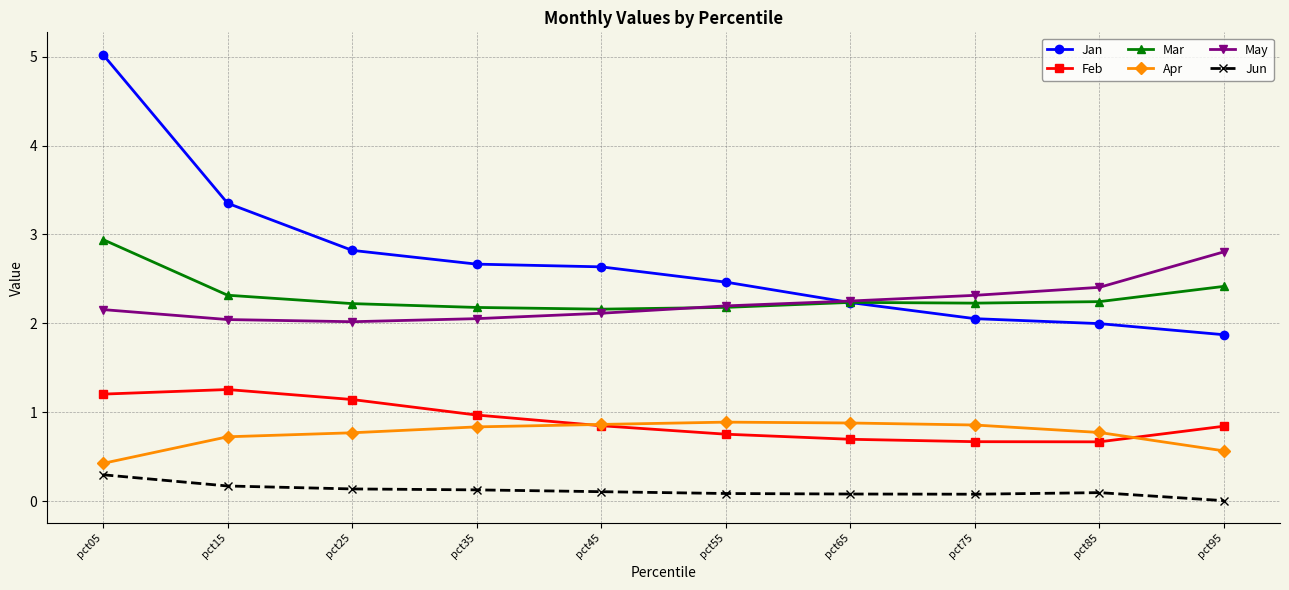

How many lines are shown in the chart?

6